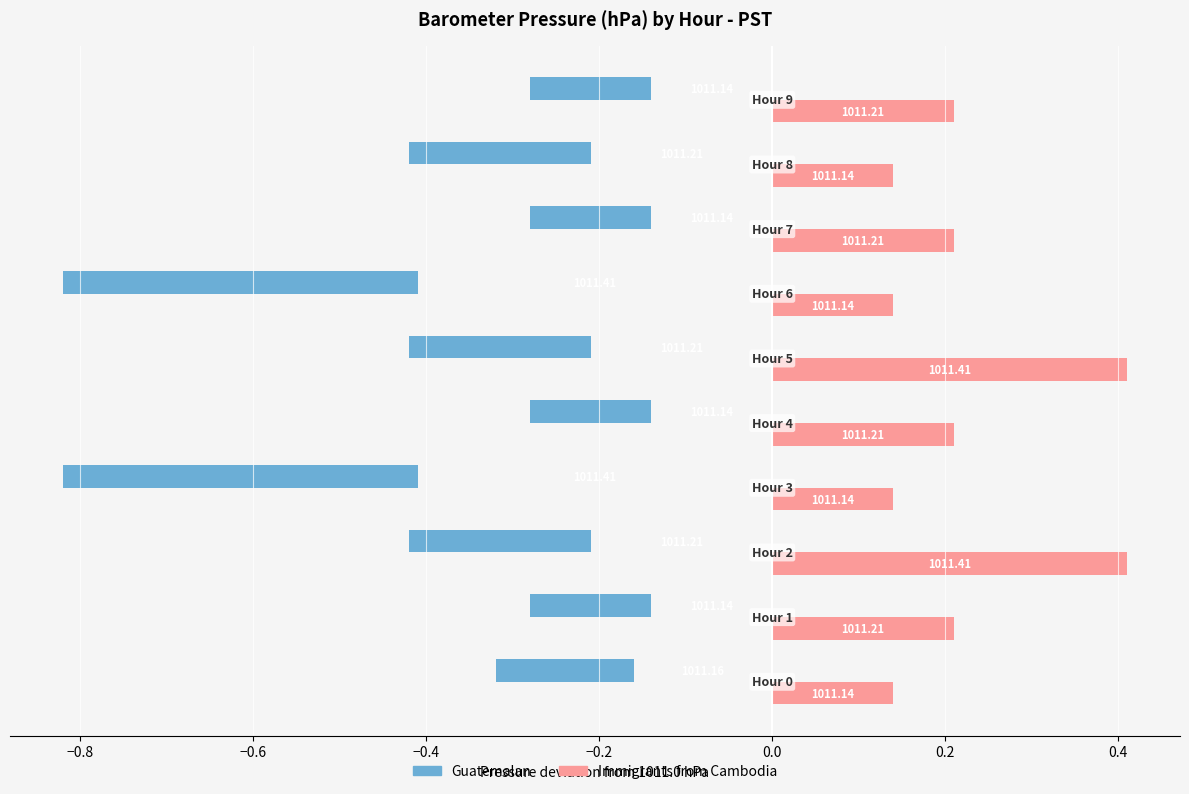

How many Immigrants from Cambodia values are between 0 and 1?

10